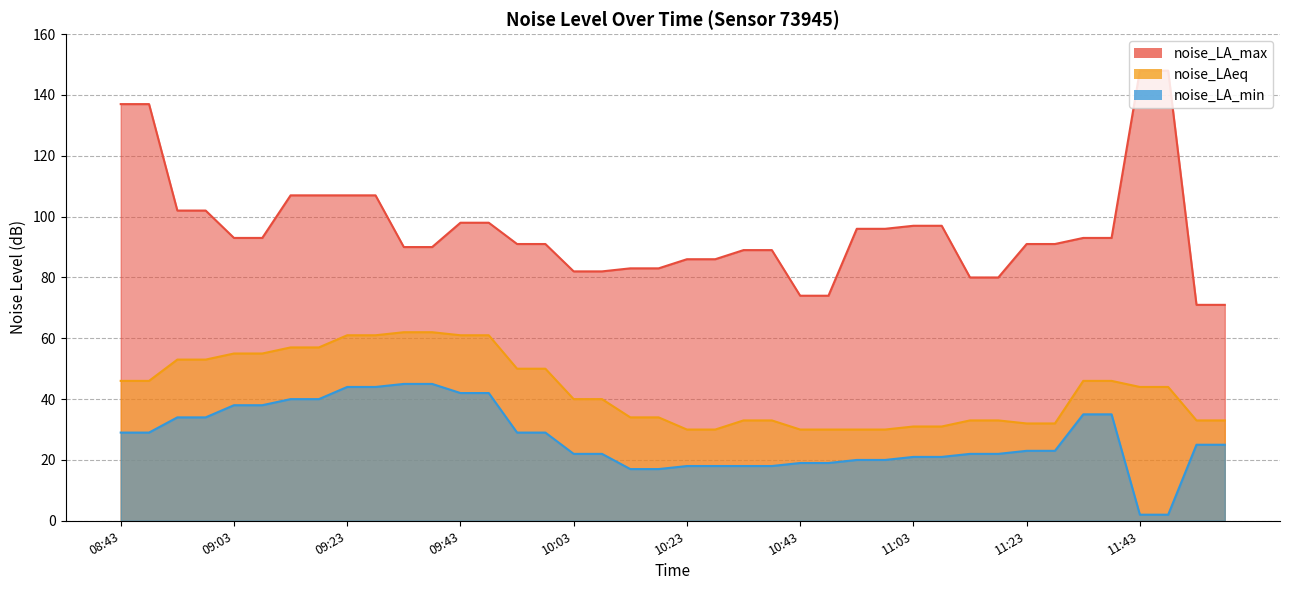

What position from the left is 11:03?

29